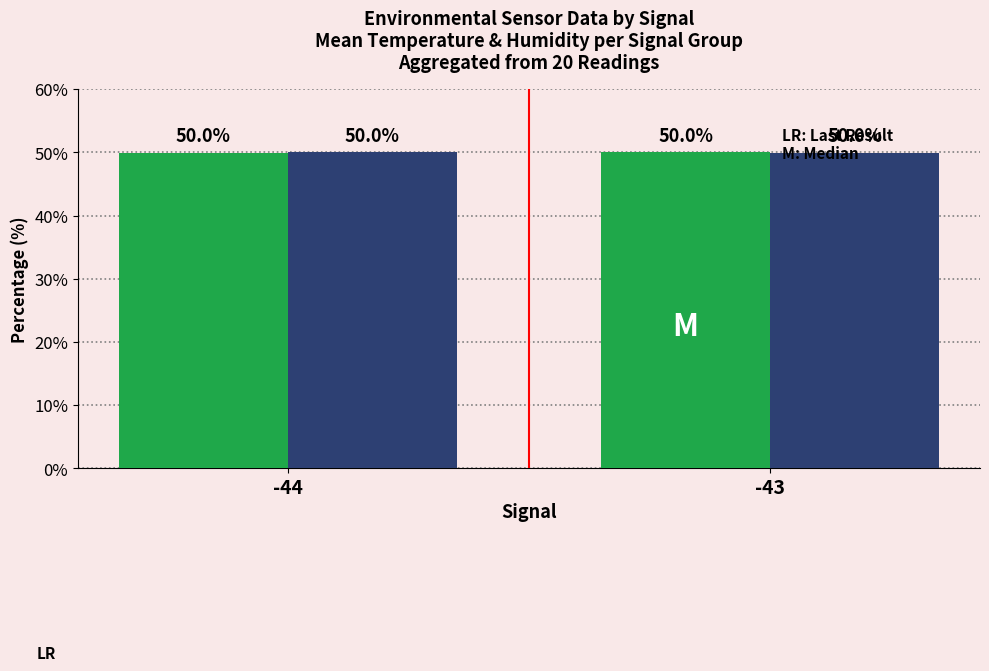

What is the total value across all series at -44?

100.0